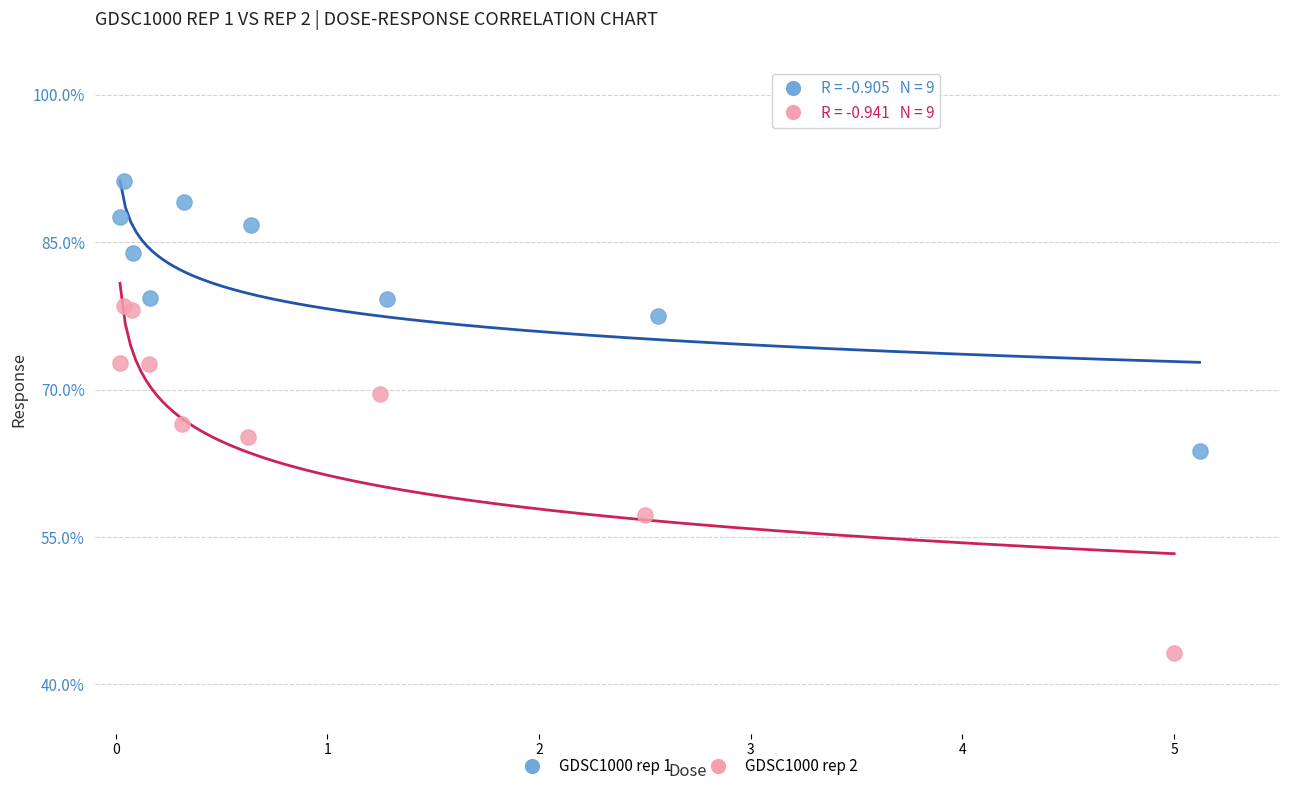

Which series has the largest Y range (max minus min)?

GDSC1000 rep 2